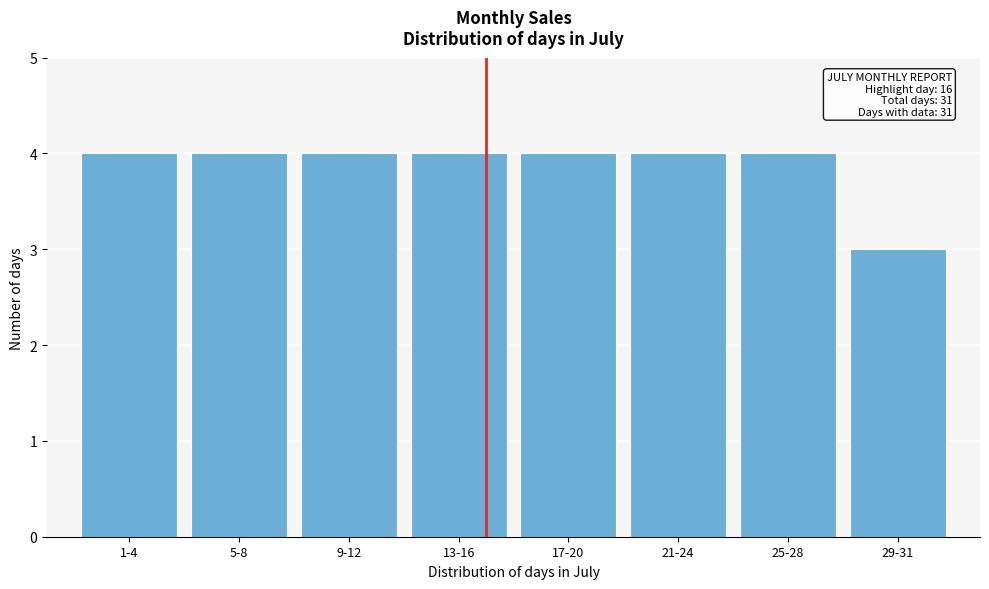

Reading left to right, extract all data points from this chart.

4	4	4	4	4	4	4	3